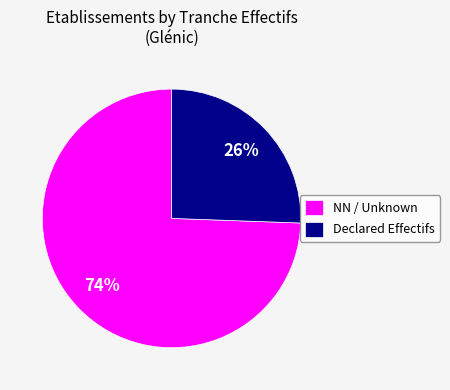

Which category has the smallest portion of the pie?

Declared Effectifs